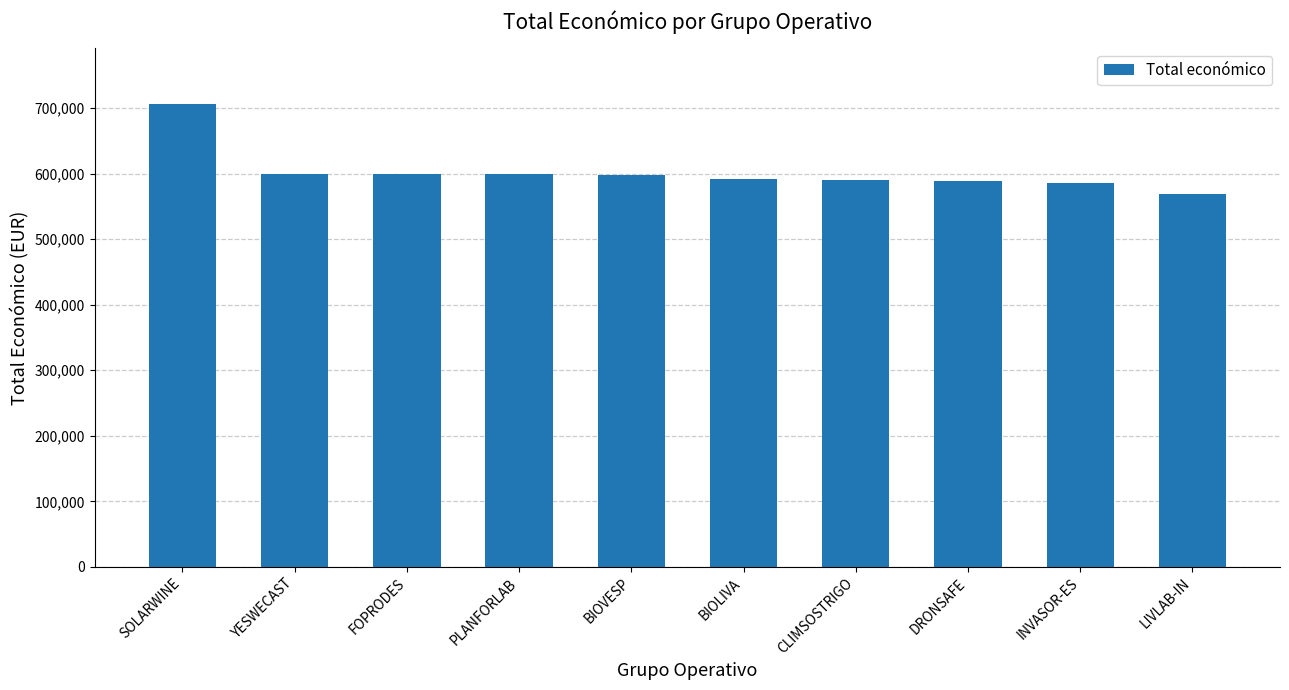

Is it true that the value at CLIMSOSTRIGO is 590712?

True